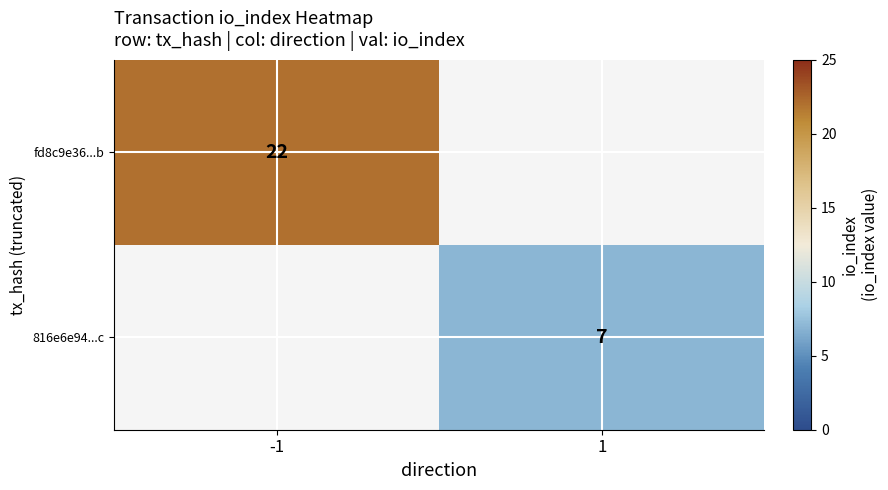

The fd8c9e36...b series shows 15 at -1. True or false?

False